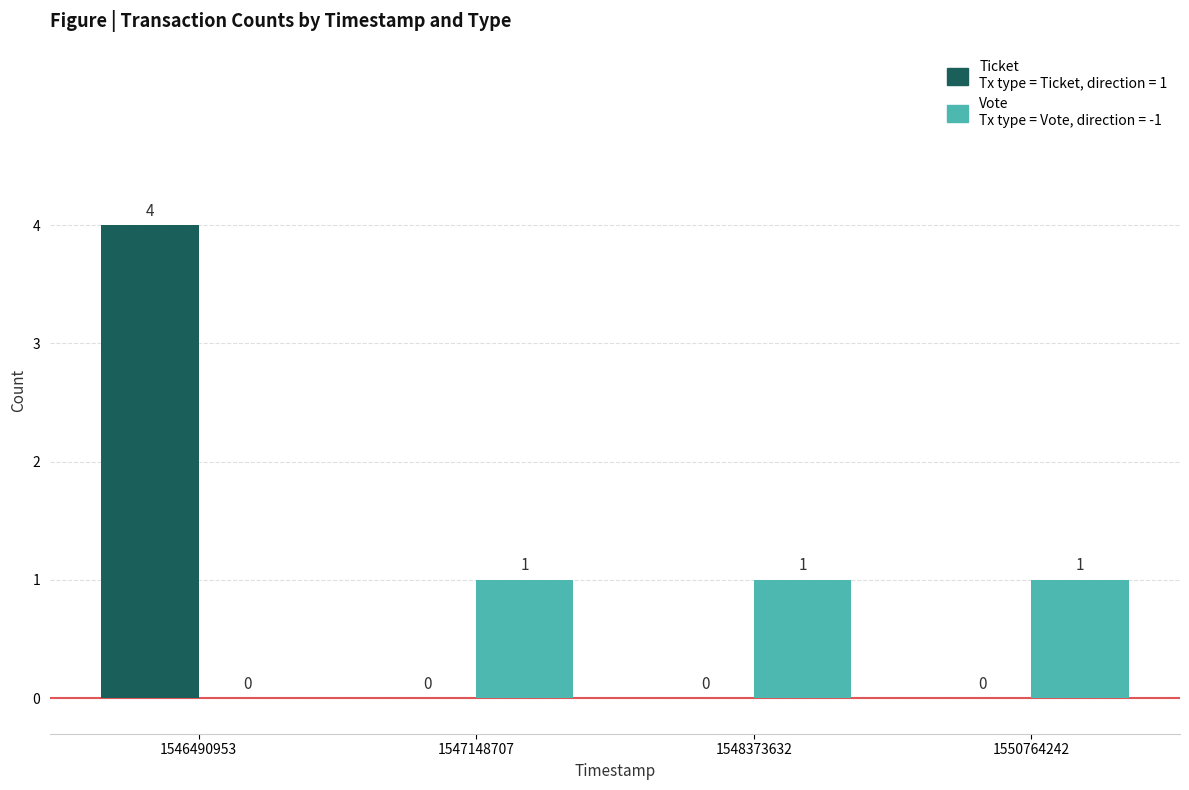

Which label corresponds to the largest value in the chart?

1546490953